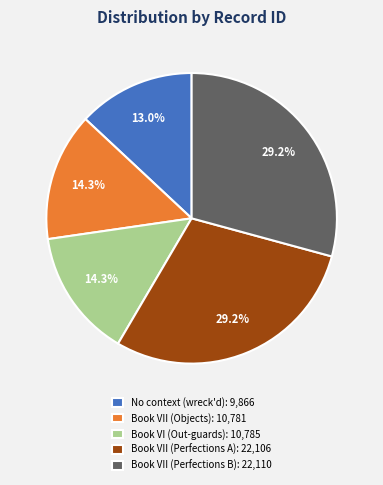

Count the number of slices in the pie.

5